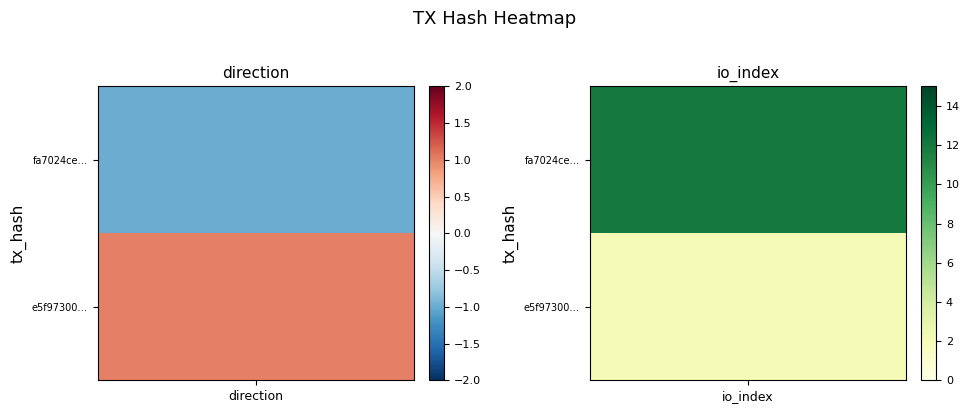

What is the sum of the fa7024cef88fb8caac4ec4333676958d3def0fc values at io_index and direction?

11